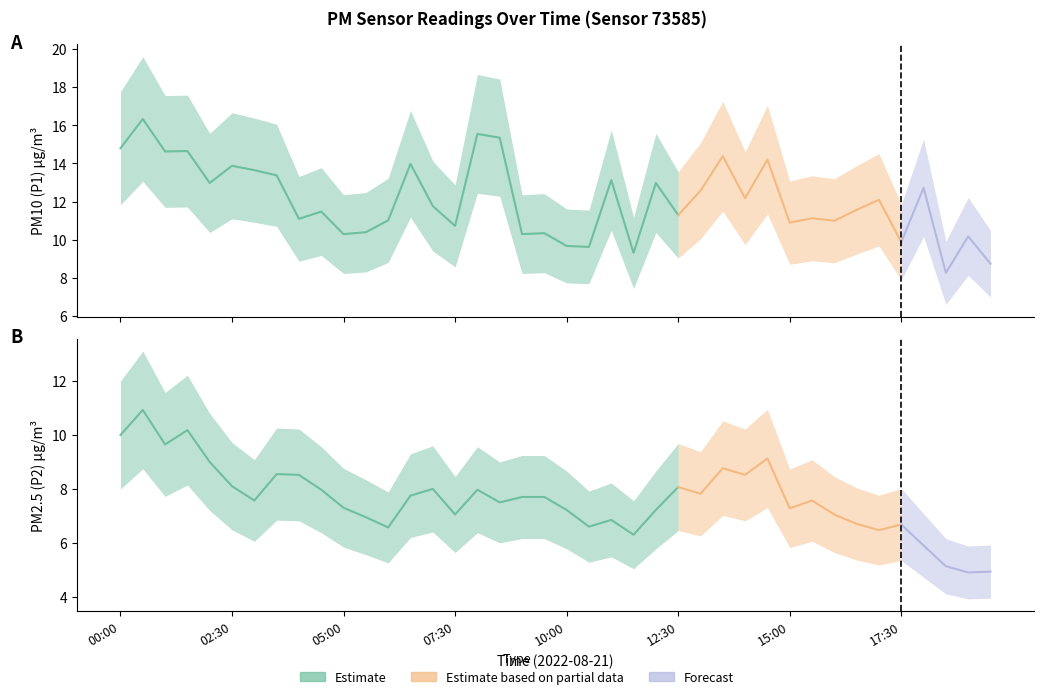

List the series in order of their peak value, highest first.

P1, P2